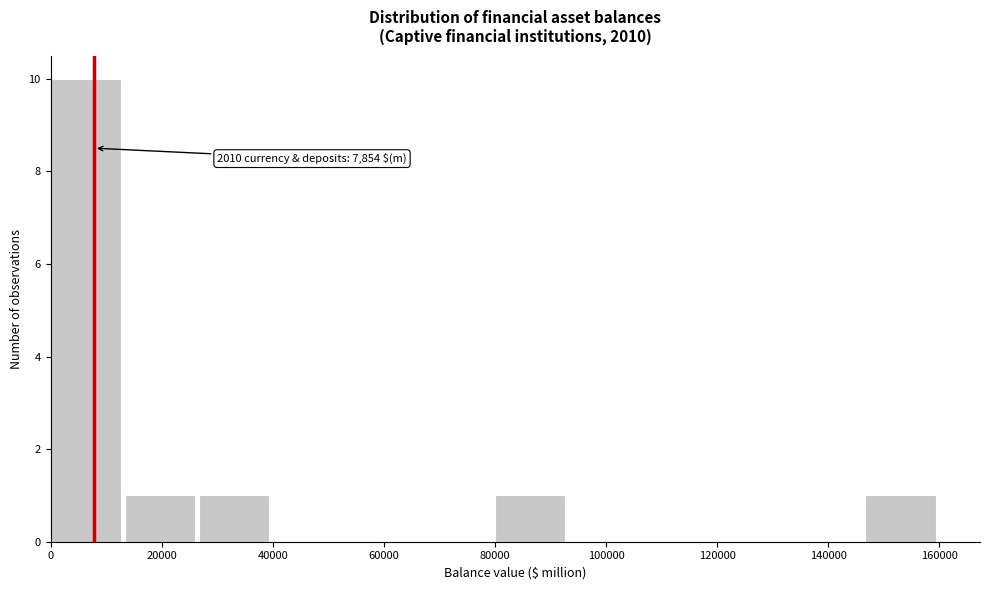

Which range on the x-axis has the tallest bar?

0 to 14000